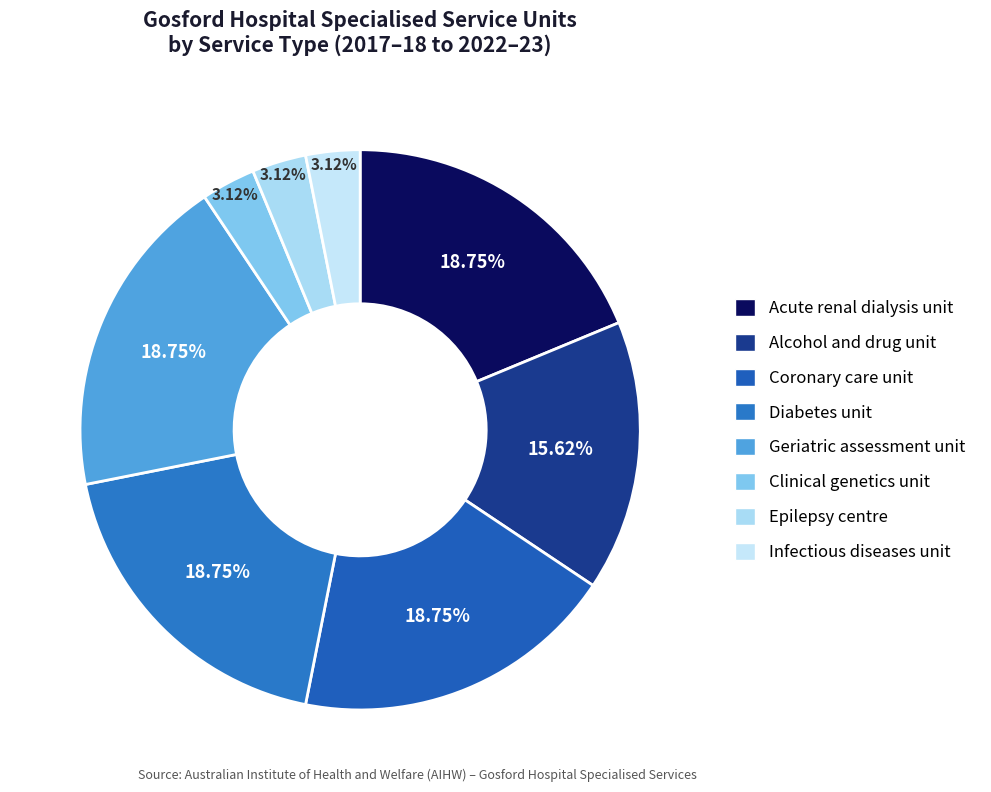

Approximately how many times larger is the value at Alcohol and drug unit compared to Diabetes unit?

0.8